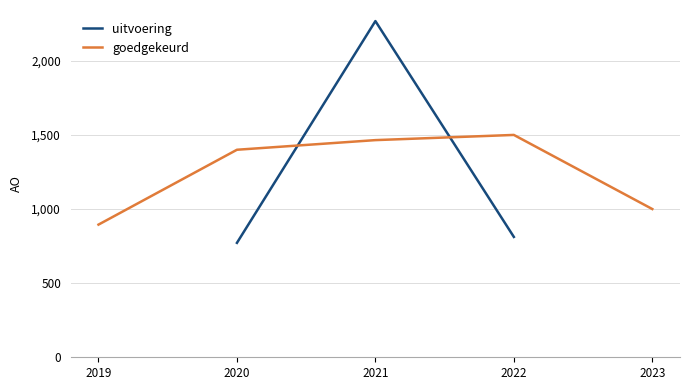

The value of uitvoering at 2020 is 772. True or false?

True